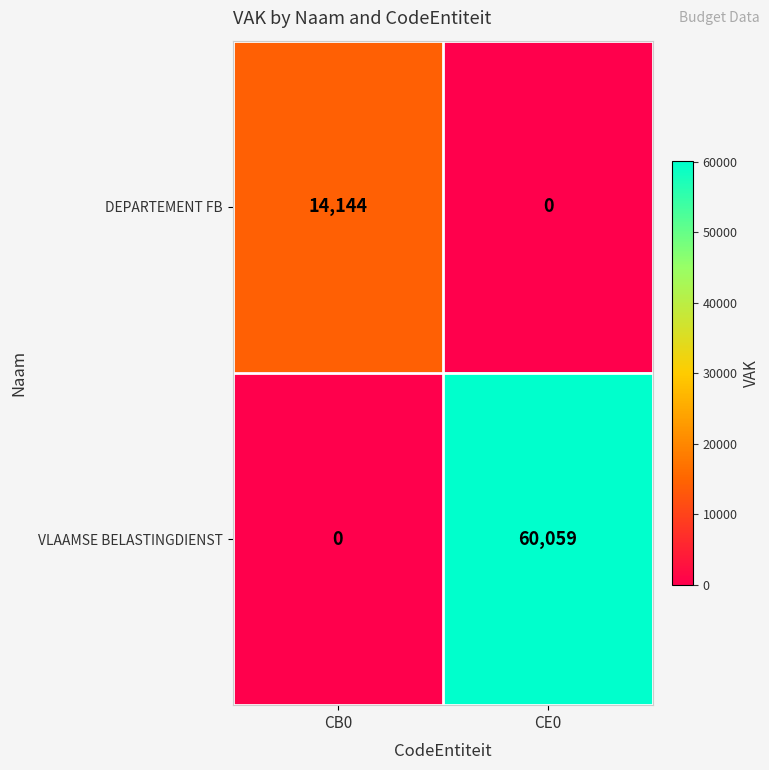

What is the greatest value displayed?

60059